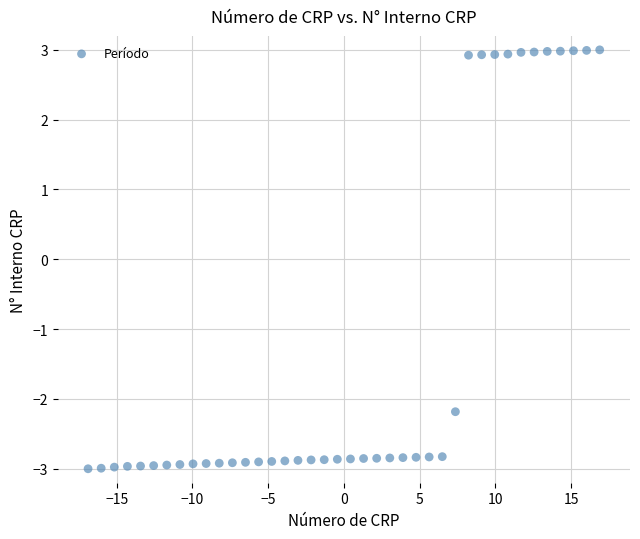

What is the range of X values (max minus min)?

33.8